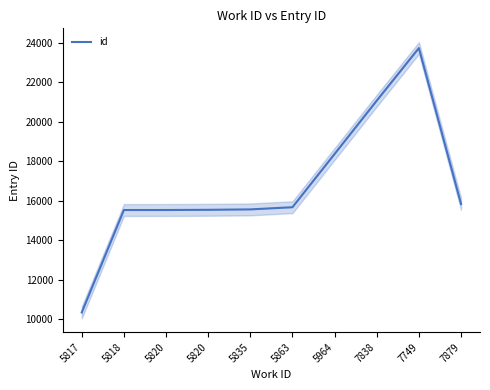

Is it true that the value at 5835 is 15564.0?

True